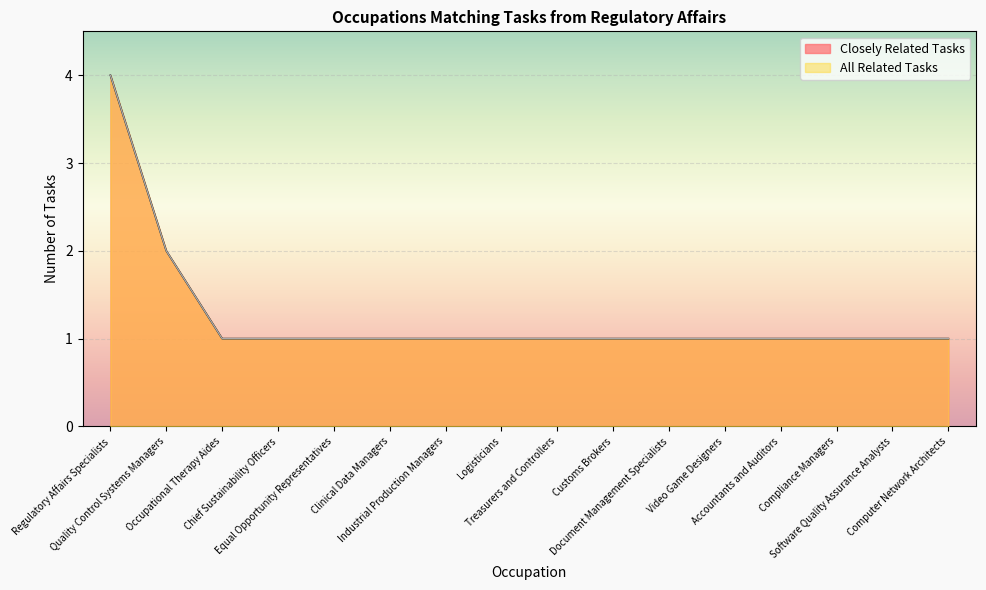

What is the minimum value shown in the chart?

1